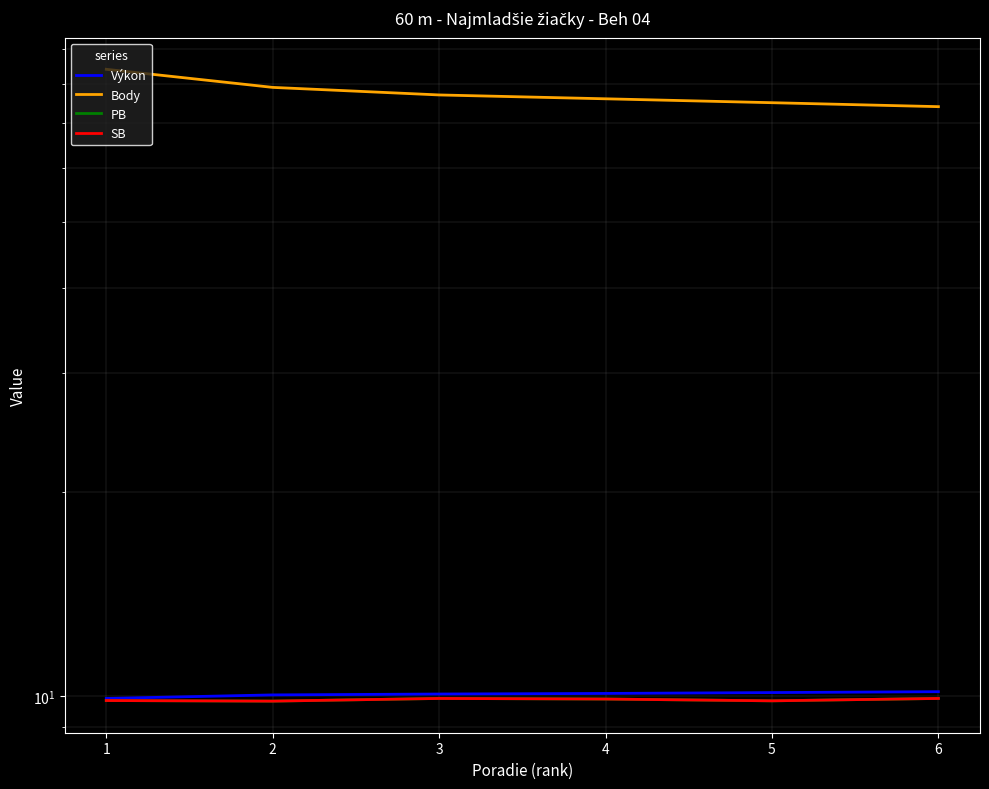

At how many categories does at least one series exceed 38?

6